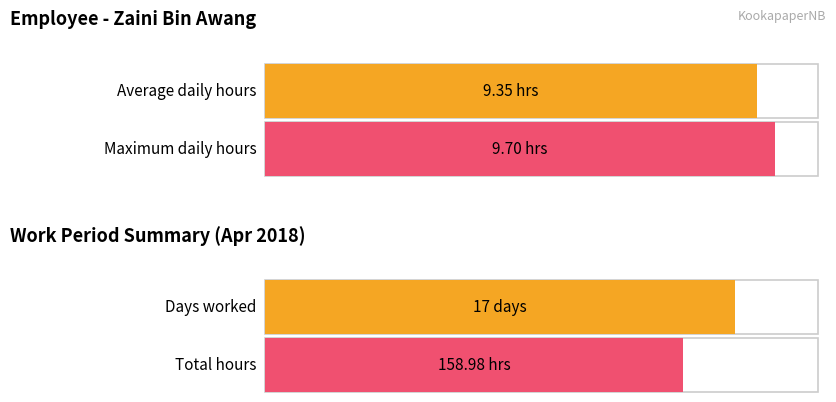

How many bars are there in each group?

2